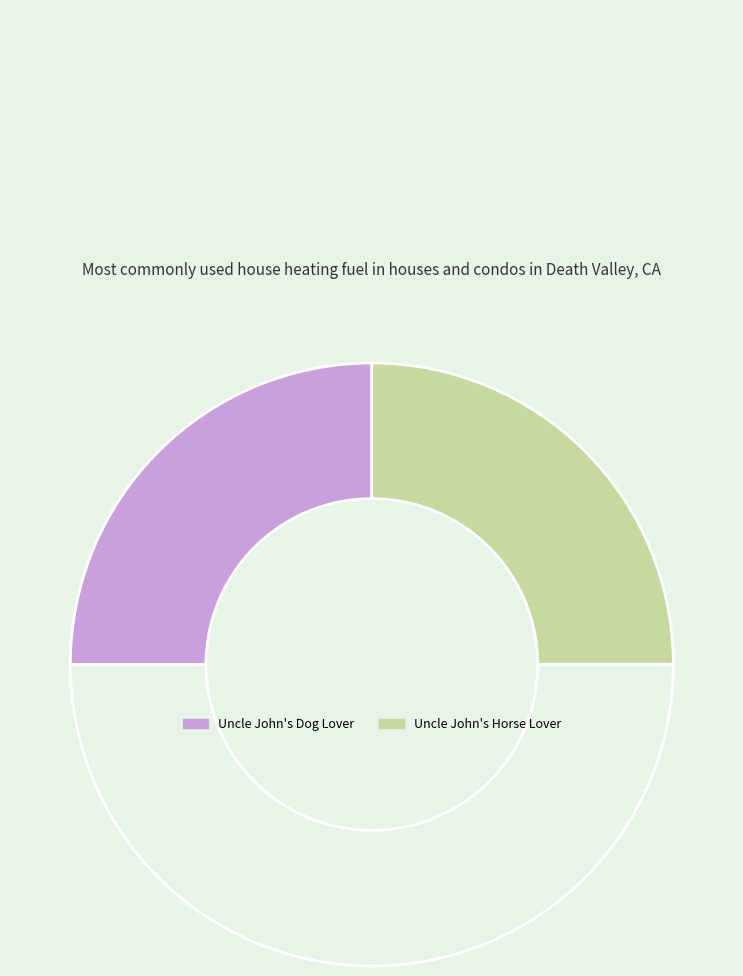

Count the number of slices in the pie.

3